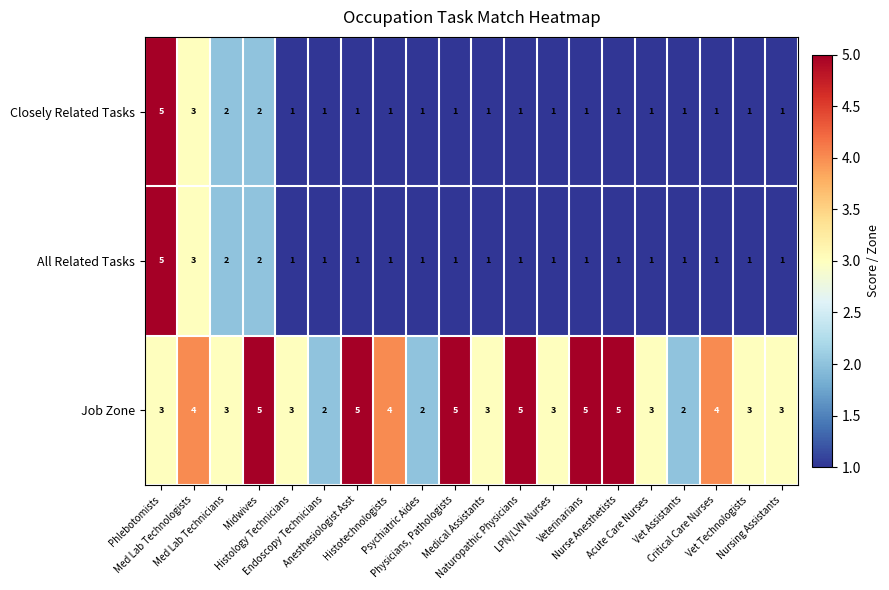

How many Closely Related Tasks values are between 1 and 2?

18